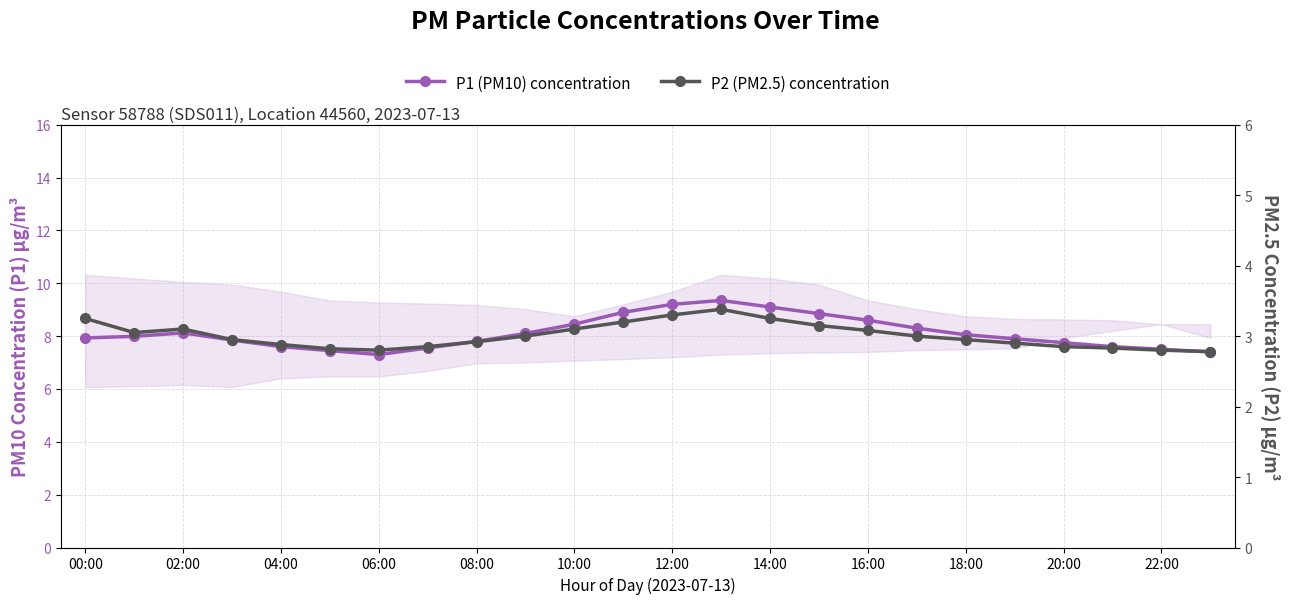

How many lines are shown in the chart?

2